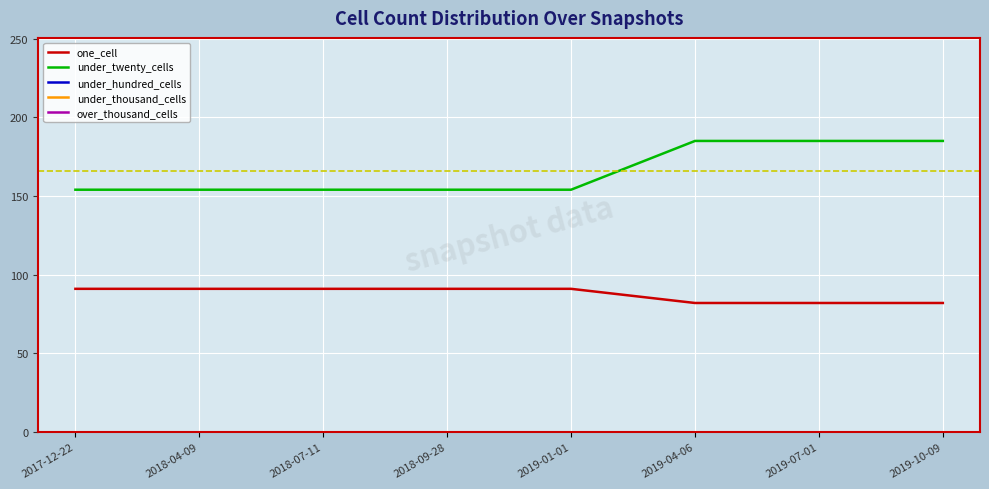

Does the chart display data point markers on the line(s)?

No